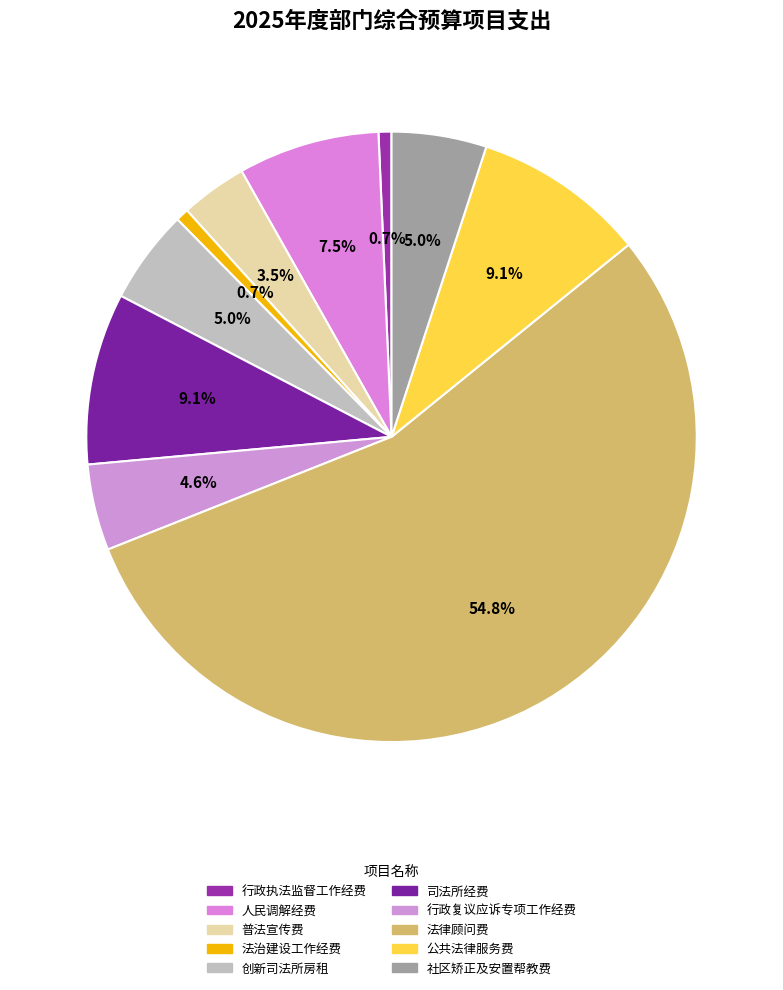

Count the number of slices in the pie.

10